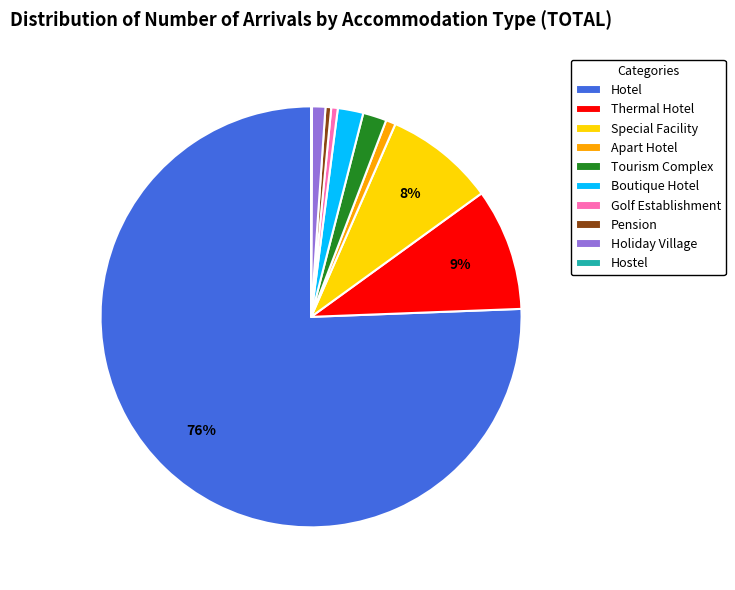

Do Holiday Village and Pension together represent more than half of the pie?

No